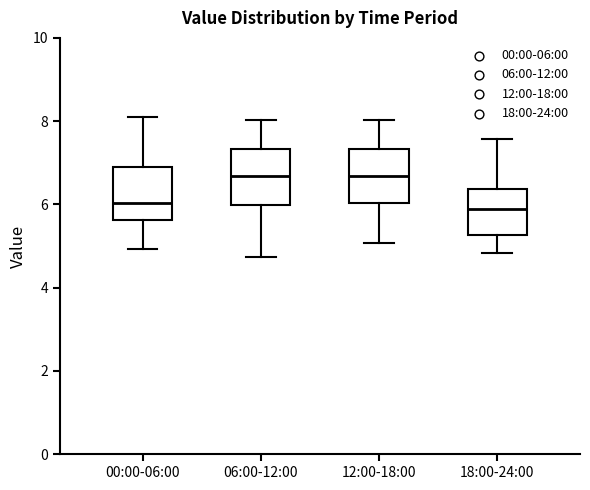

Reading left to right, transcribe this box plot: for each box, give where its median line is, the range the box spans, and where its two whiskers end, as read against the y-axis. The values are not printed on the chart, so give them approximately, as read against the axis.

00:00-06:00: median 6.0, box 5.6 to 7.0, whiskers 5.0 to 8.2
06:00-12:00: median 6.6, box 6.0 to 7.4, whiskers 4.8 to 8.0
12:00-18:00: median 6.6, box 6.0 to 7.4, whiskers 5.0 to 8.0
18:00-24:00: median 5.8, box 5.2 to 6.4, whiskers 4.8 to 7.6